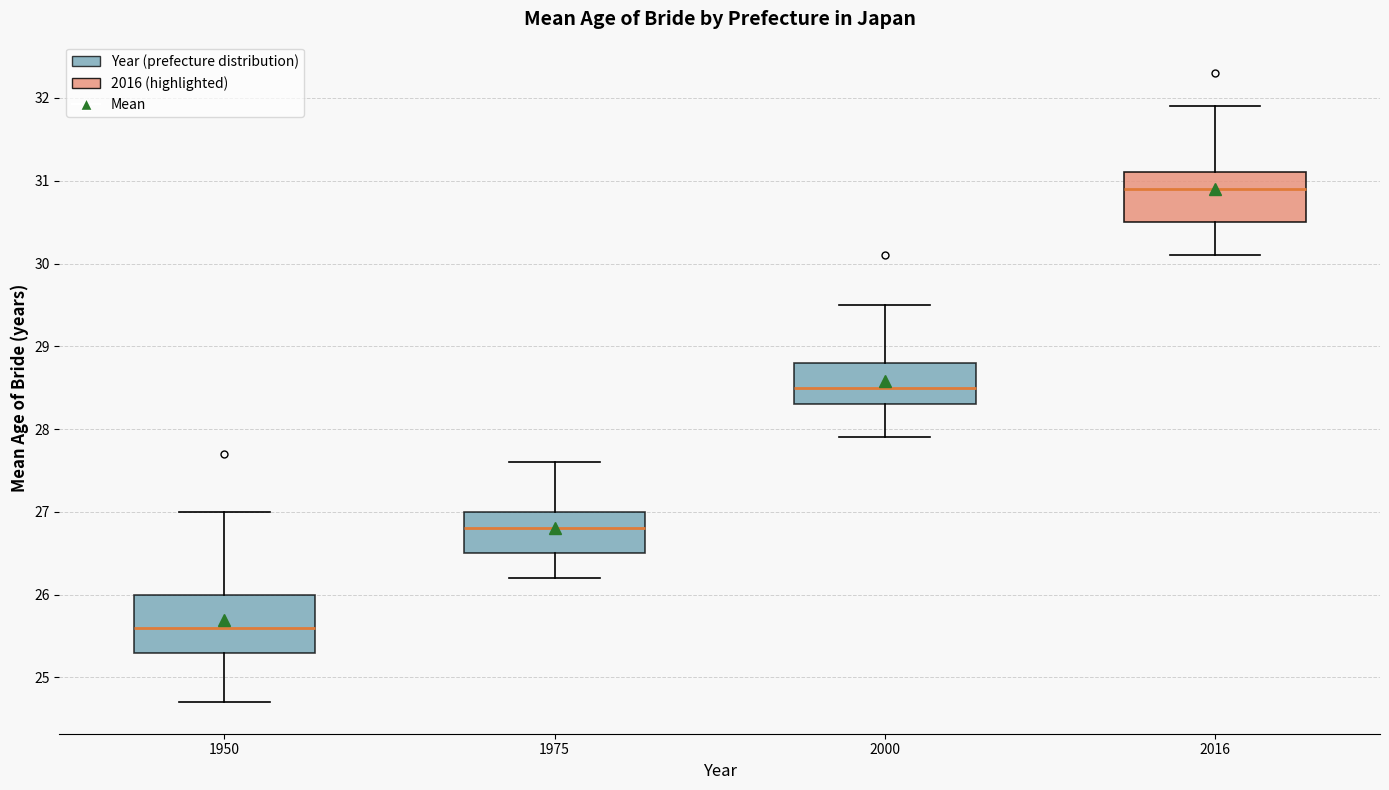

Which box's median line is the highest?

2016